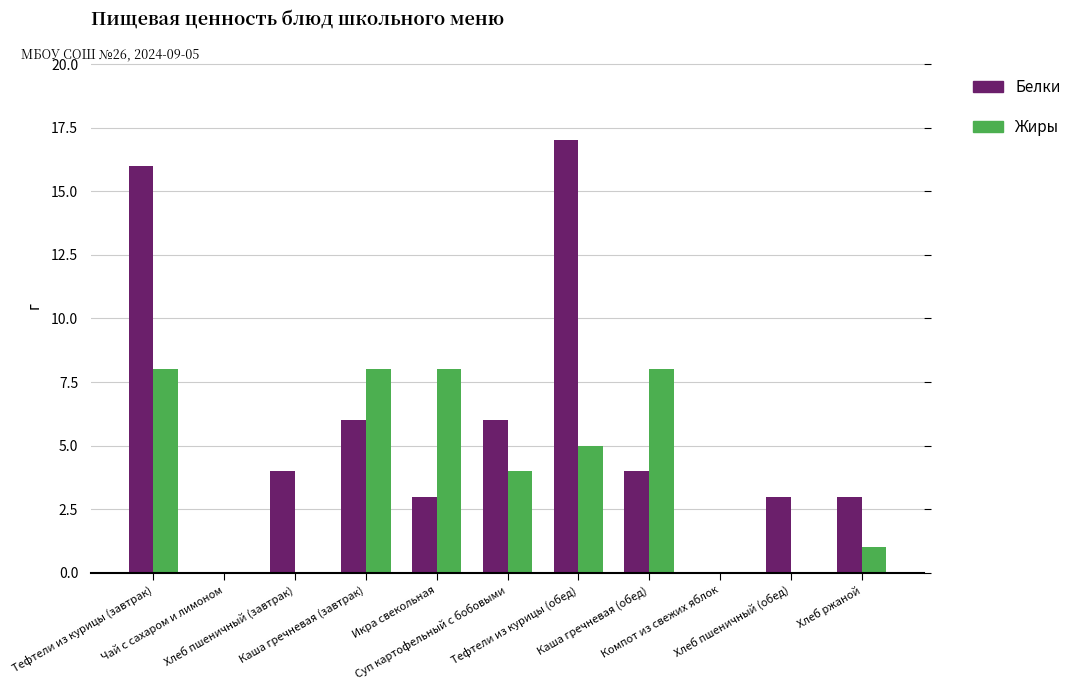

Reading left to right, transcribe all the data shown in this chart.

Белки: 16	0	4	6	3	6	17	4	0	3	3
Жиры: 8	0	0	8	8	4	5	8	0	0	1